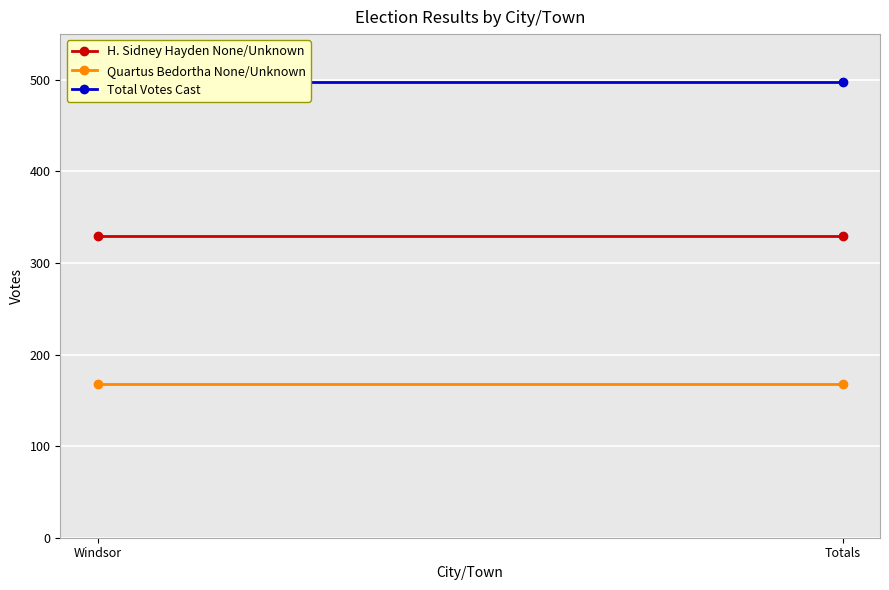

What is the difference between the highest and lowest values at Totals?

330